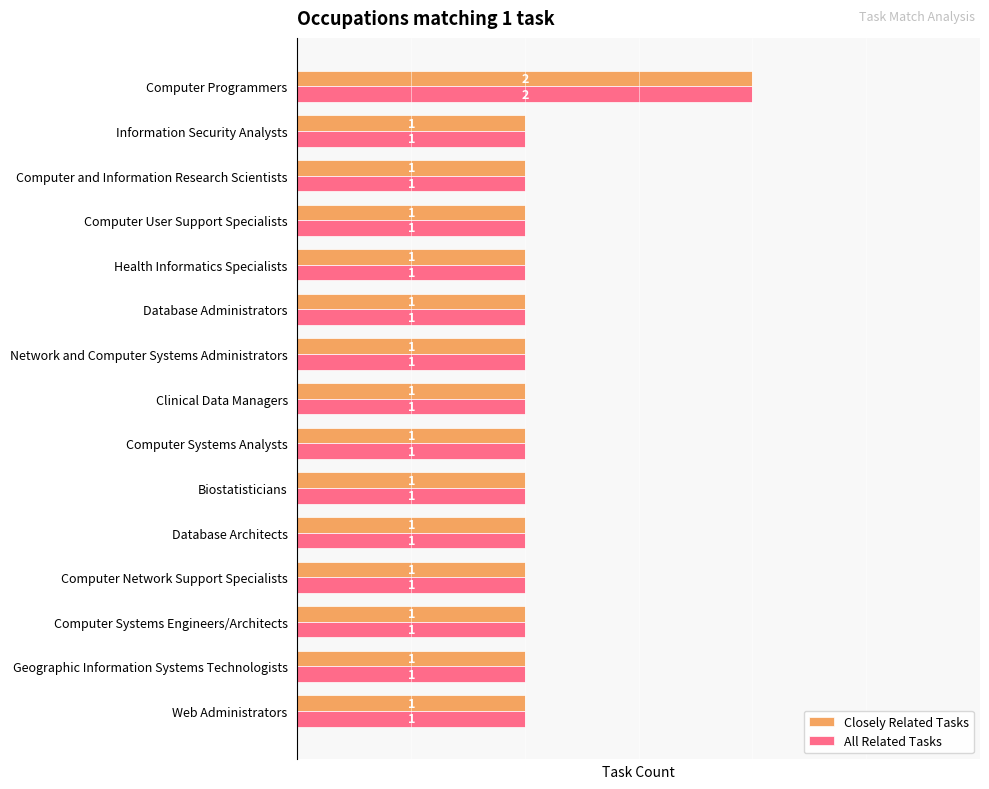

What is the sum of all All Related Tasks values?

16